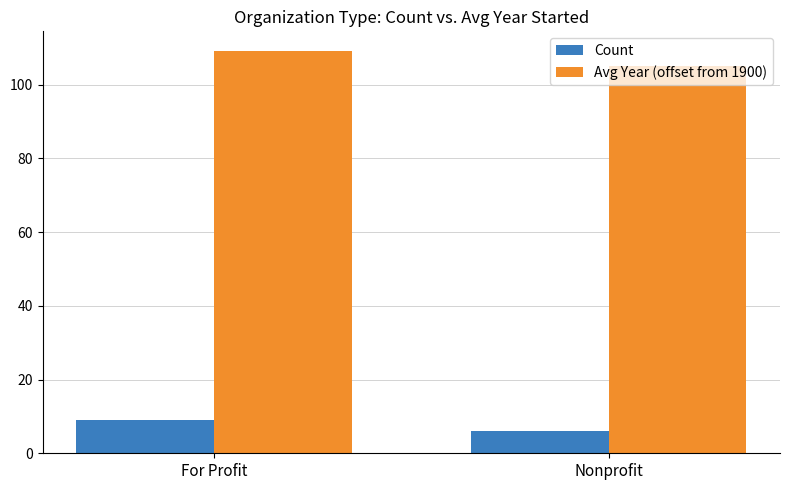

Between For Profit and Nonprofit, which series saw the biggest shift?

Avg Year (offset from 1900)